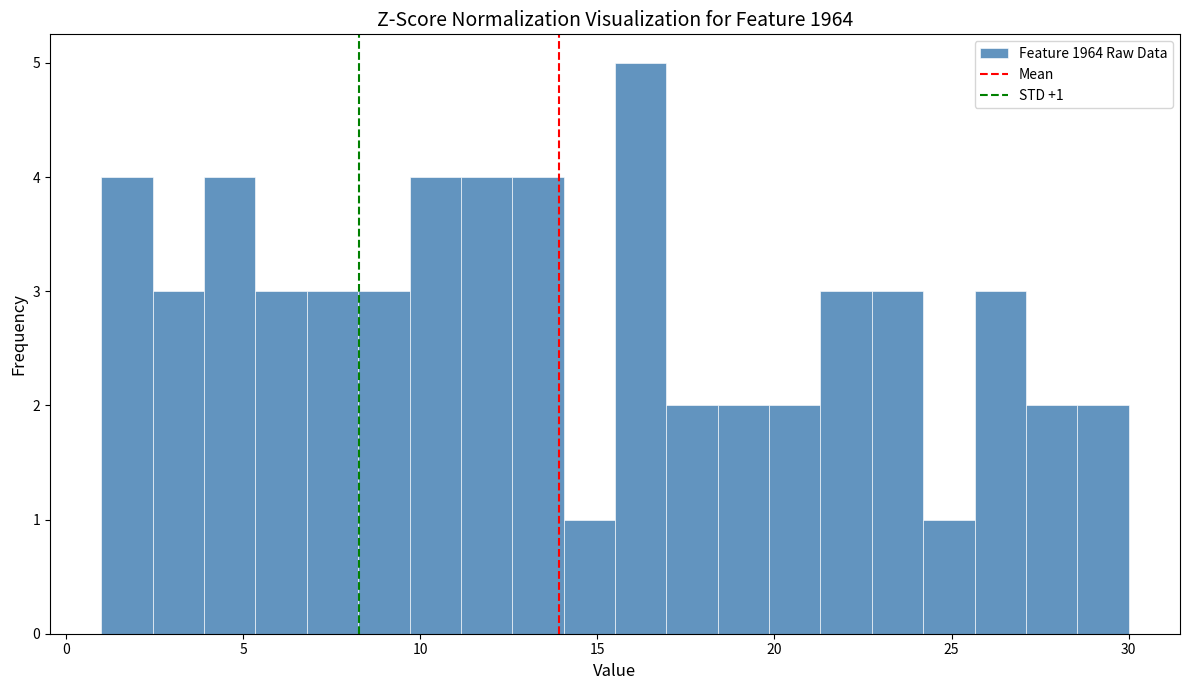

Read against the x-axis, roughly where is the centre of the tallest bar?

16.0